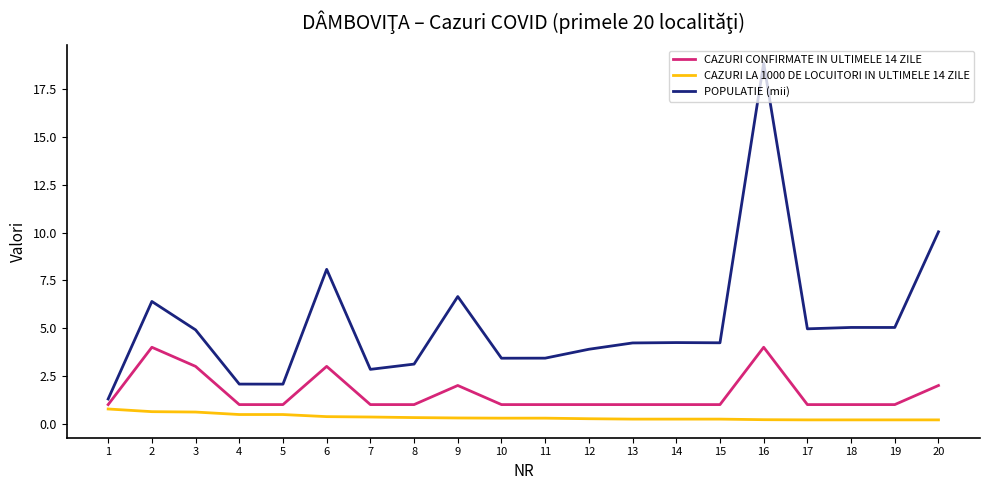

What is the minimum value shown in the chart?

0.2